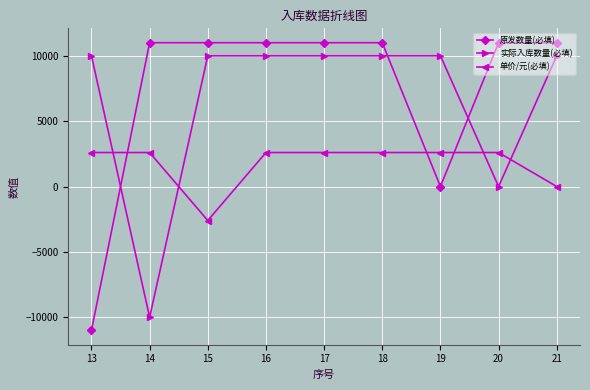

What is the average value of the 原发数量(必填) series?

7333.3